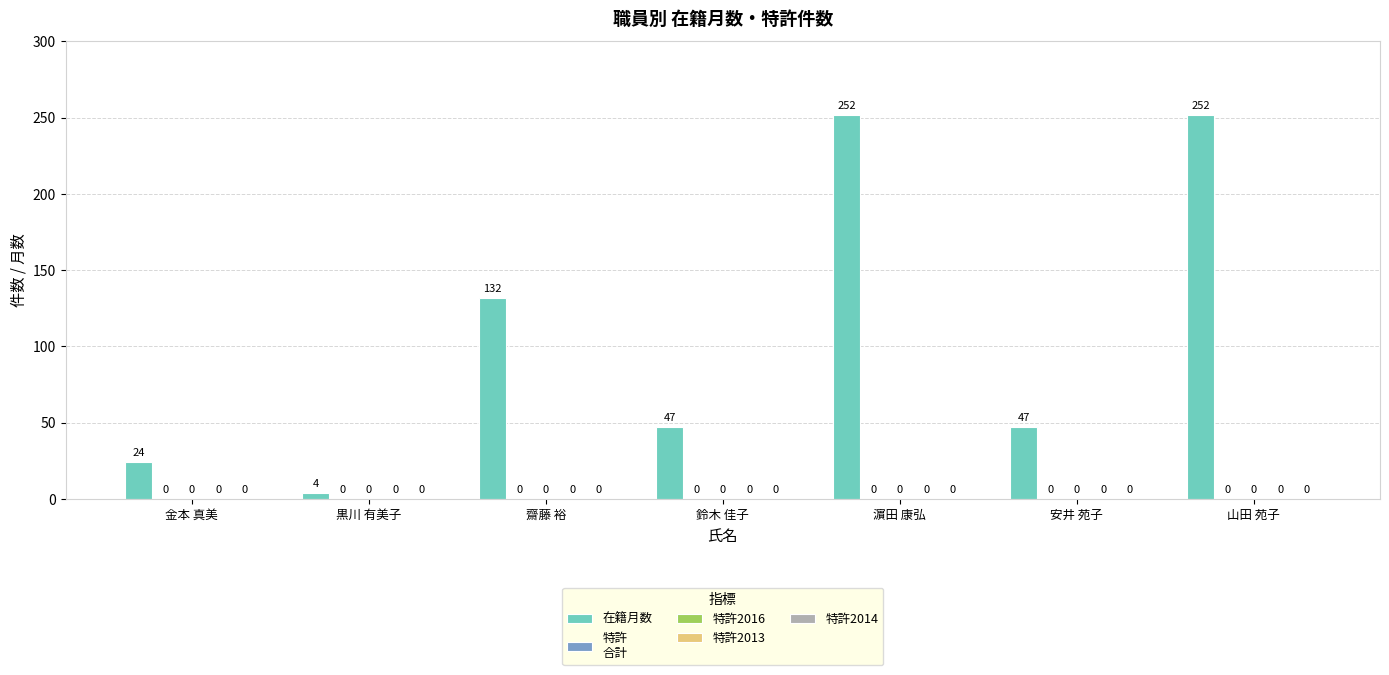

Are the bars horizontal?

No